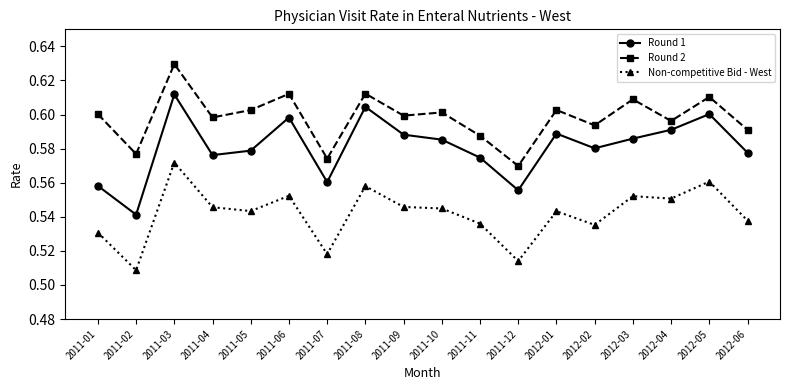

Which category has the highest value in the Round 2 series?

2011-03